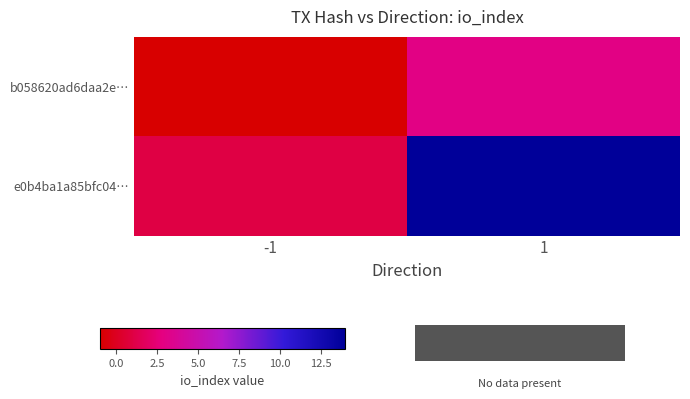

Count the number of data series in this chart.

2